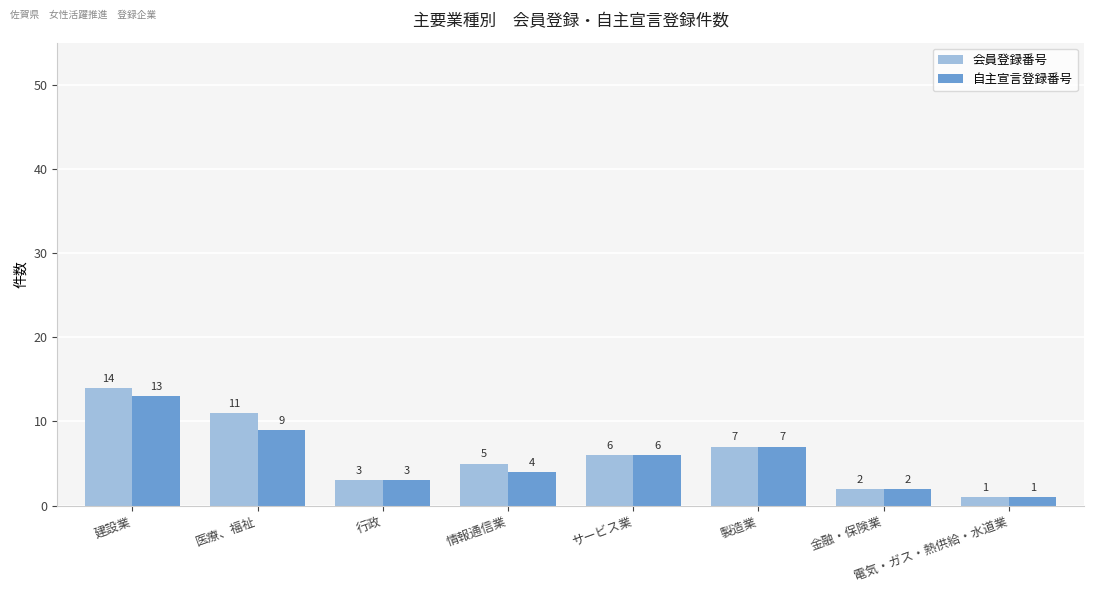

Is it true that 自主宣言登録番号 equals 10 at 製造業?

False